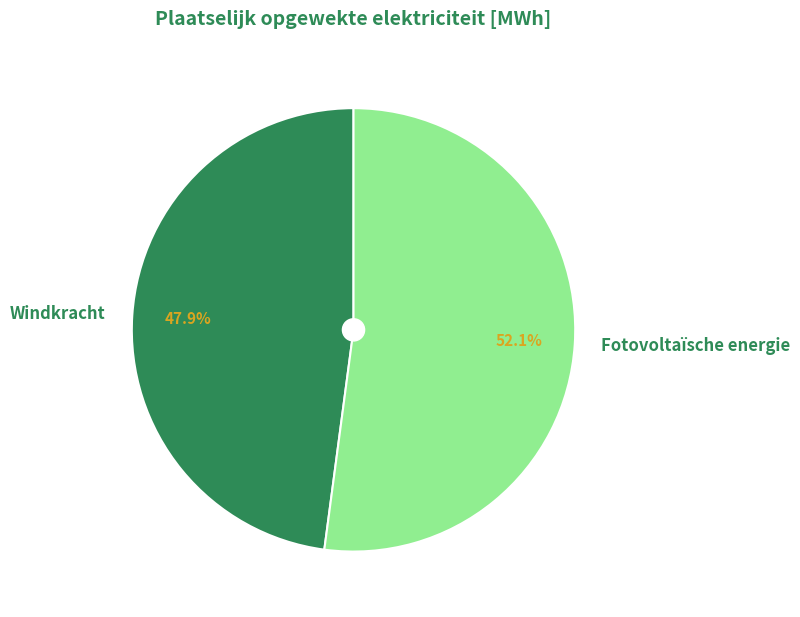

What percentage do Fotovoltaïsche energie and Windkracht together represent?

100.0%